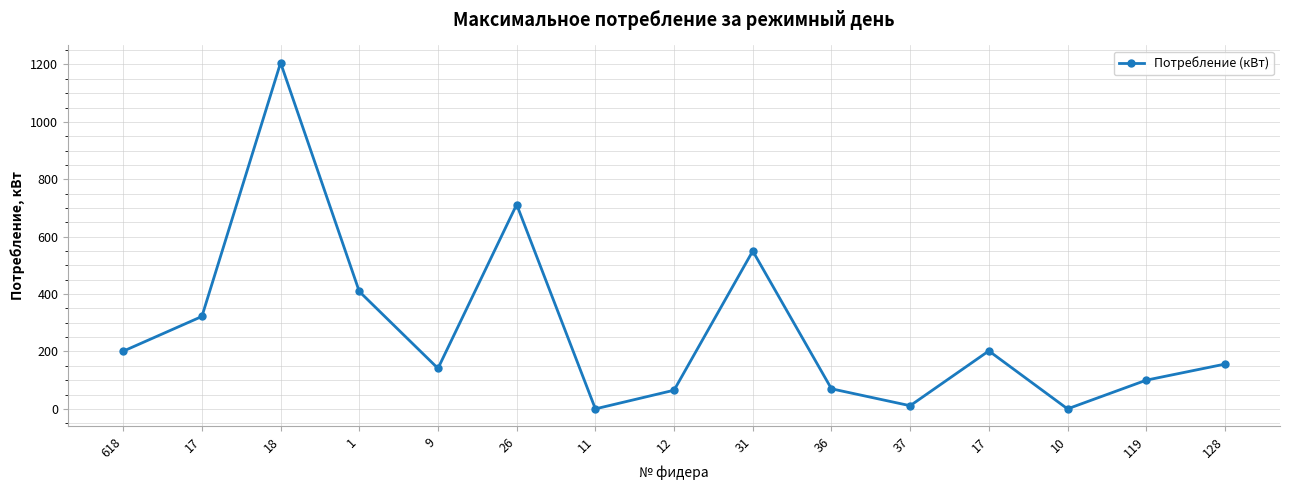

How many series are shown in this chart?

1